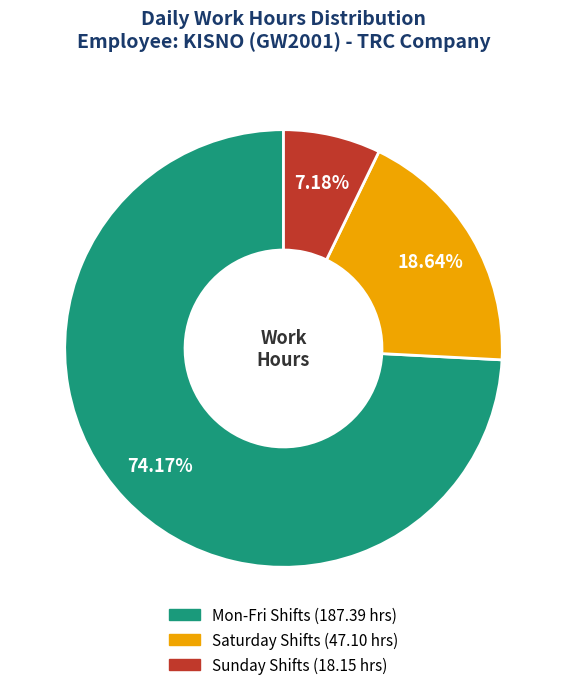

Does any single category account for the majority?

Yes